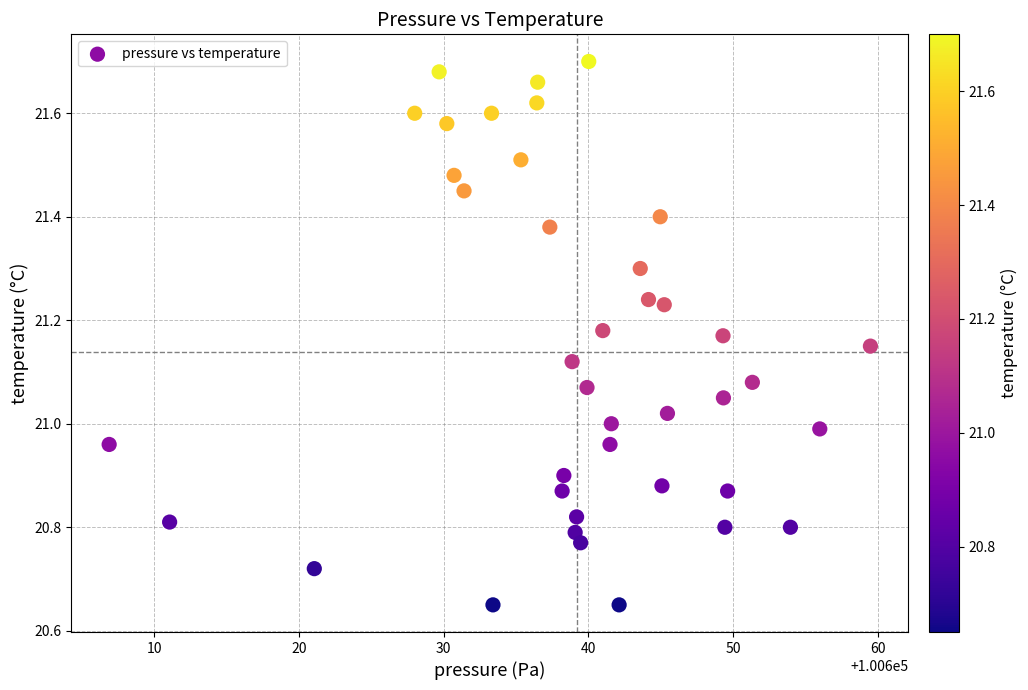

What is the range of X values (max minus min)?

52.6